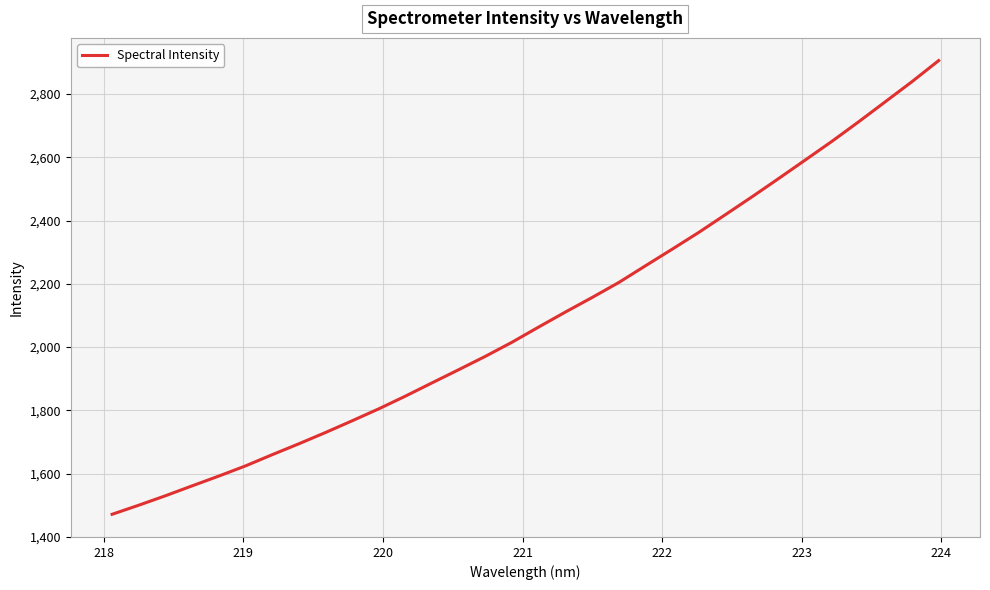

Does the chart have visible grid lines?

Yes